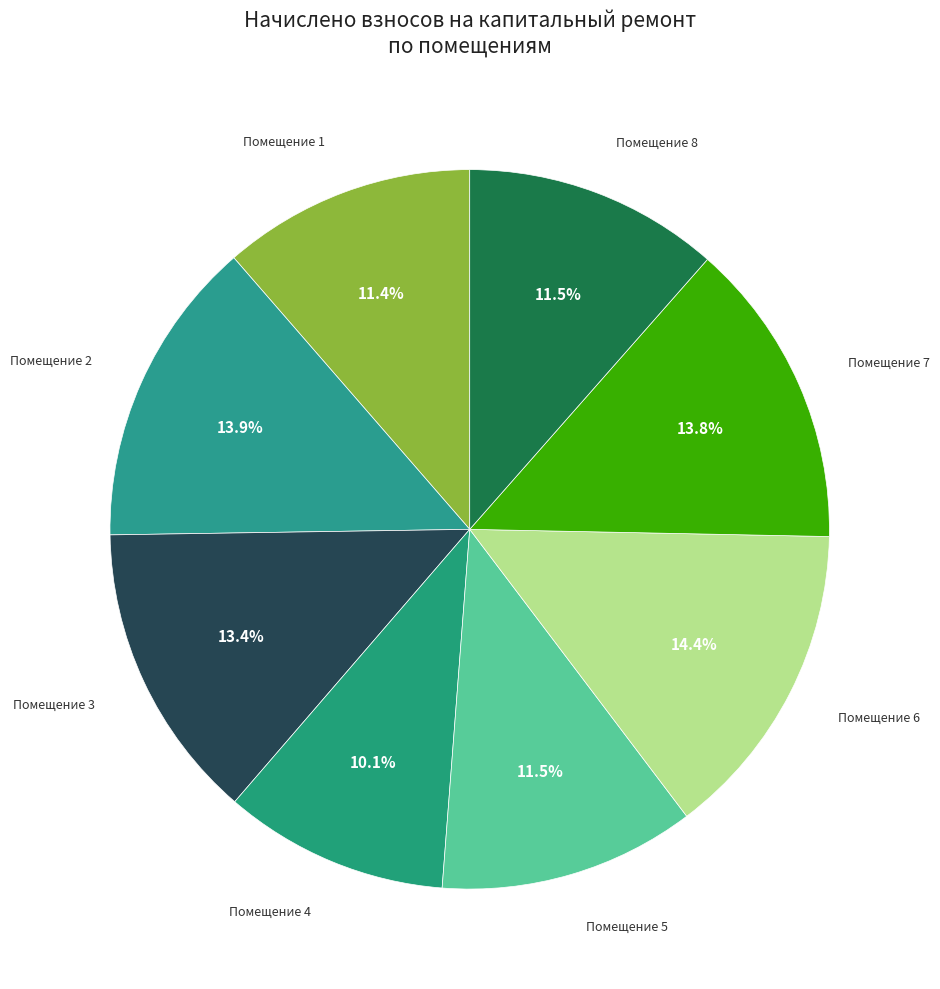

How many segments does this pie chart have?

8